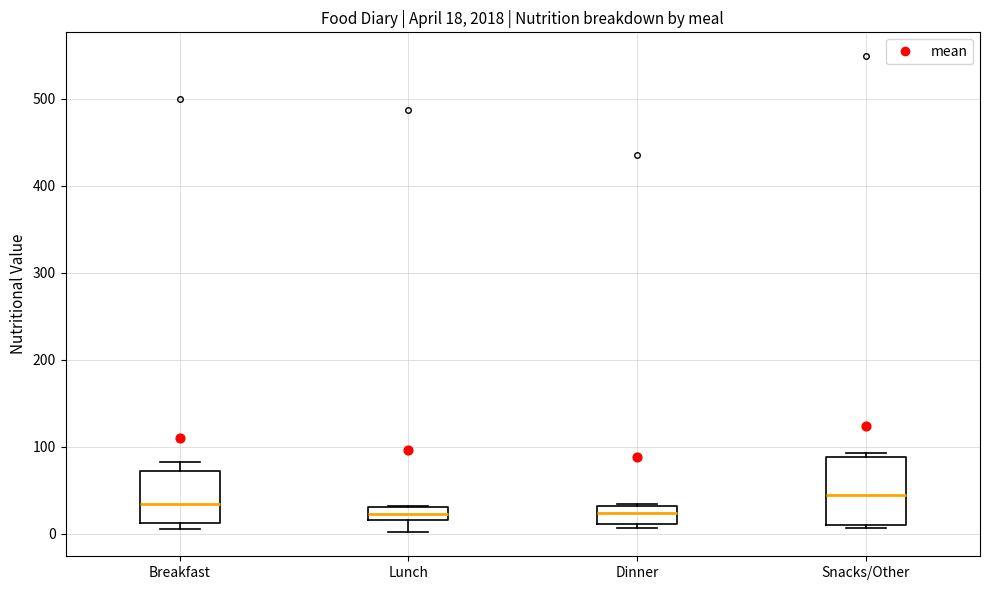

Which box is the tallest, from its lower edge to its upper edge?

Snacks/Other